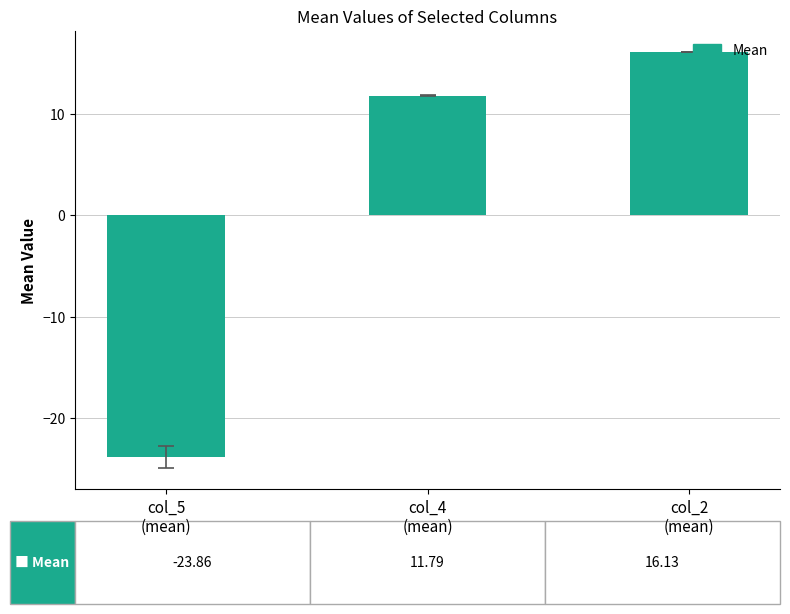

What is the difference between the values at col_4
(mean) and col_2
(mean)?

4.3